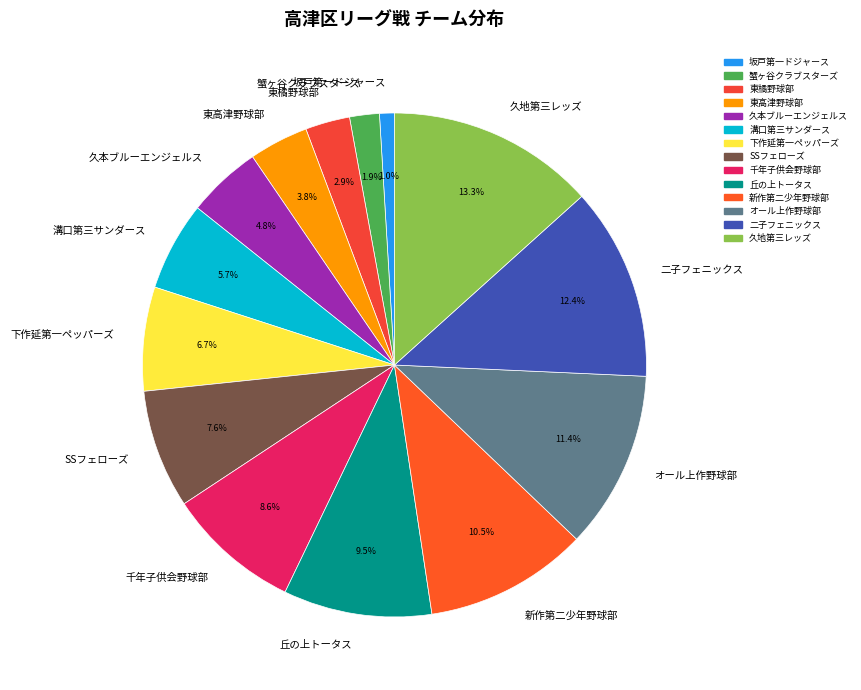

Approximately how many times larger is the value at オール上作野球部 compared to 二子フェニックス?

0.9